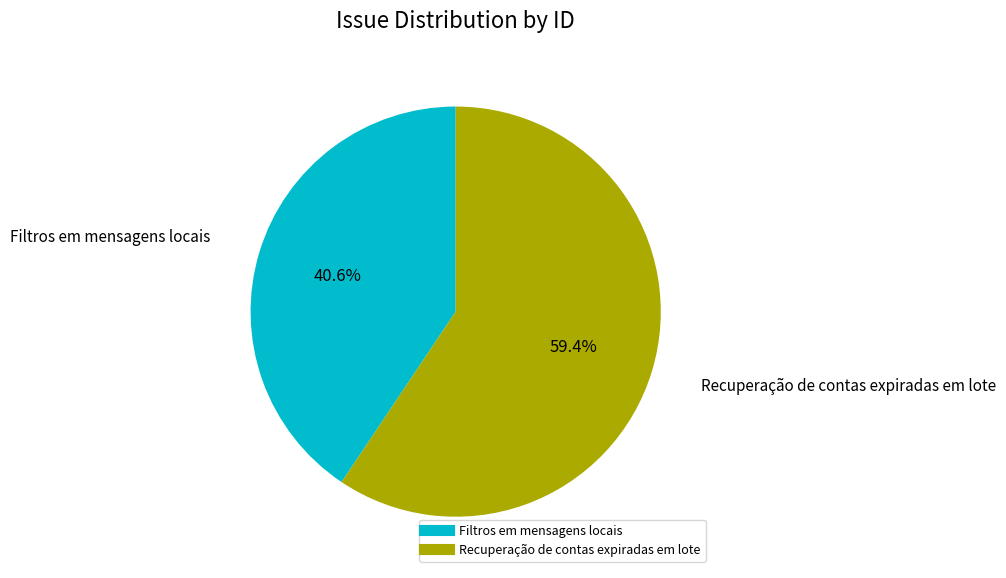

What percentage do Recuperação de contas expiradas em lote and Filtros em mensagens locais together represent?

100.0%